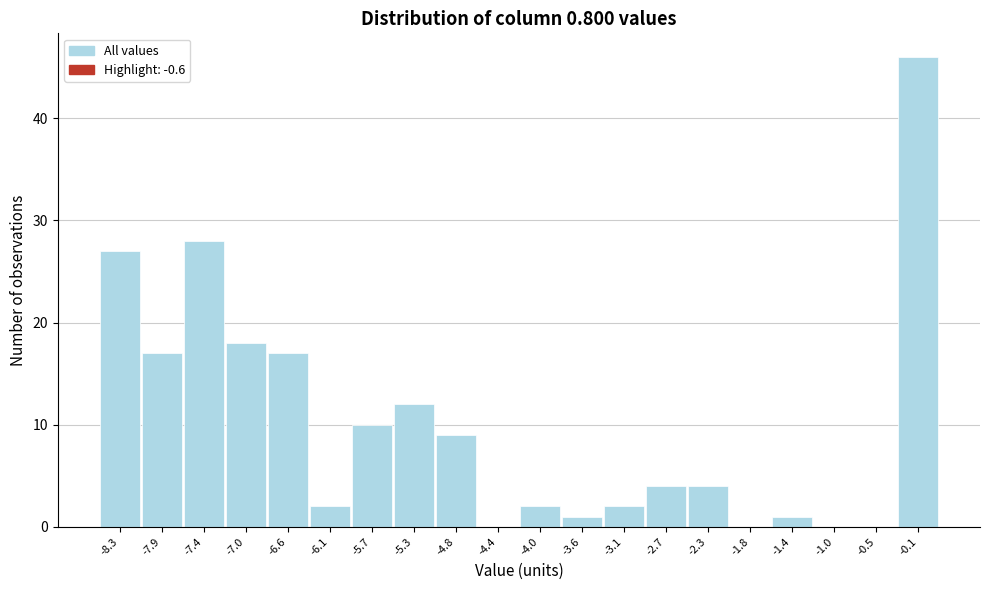

Reading left to right, transcribe this chart: for each bar, give the range it covers on the x-axis and its height. Neither the bar edges nor the heights are printed on the chart, so give them approximately, as read against the axes.

-8.50 to -8.07: 27
-8.07 to -7.64: 17
-7.64 to -7.21: 28
-7.21 to -6.78: 18
-6.78 to -6.35: 17
-6.35 to -5.92: 2
-5.92 to -5.49: 10
-5.49 to -5.06: 12
-5.06 to -4.63: 9
-4.63 to -4.20: 0
-4.20 to -3.77: 2
-3.77 to -3.34: 1
-3.34 to -2.91: 2
-2.91 to -2.48: 4
-2.48 to -2.05: 4
-2.05 to -1.62: 0
-1.62 to -1.19: 1
-1.19 to -0.76: 0
-0.76 to -0.33: 0
-0.33 to 0.10: 46